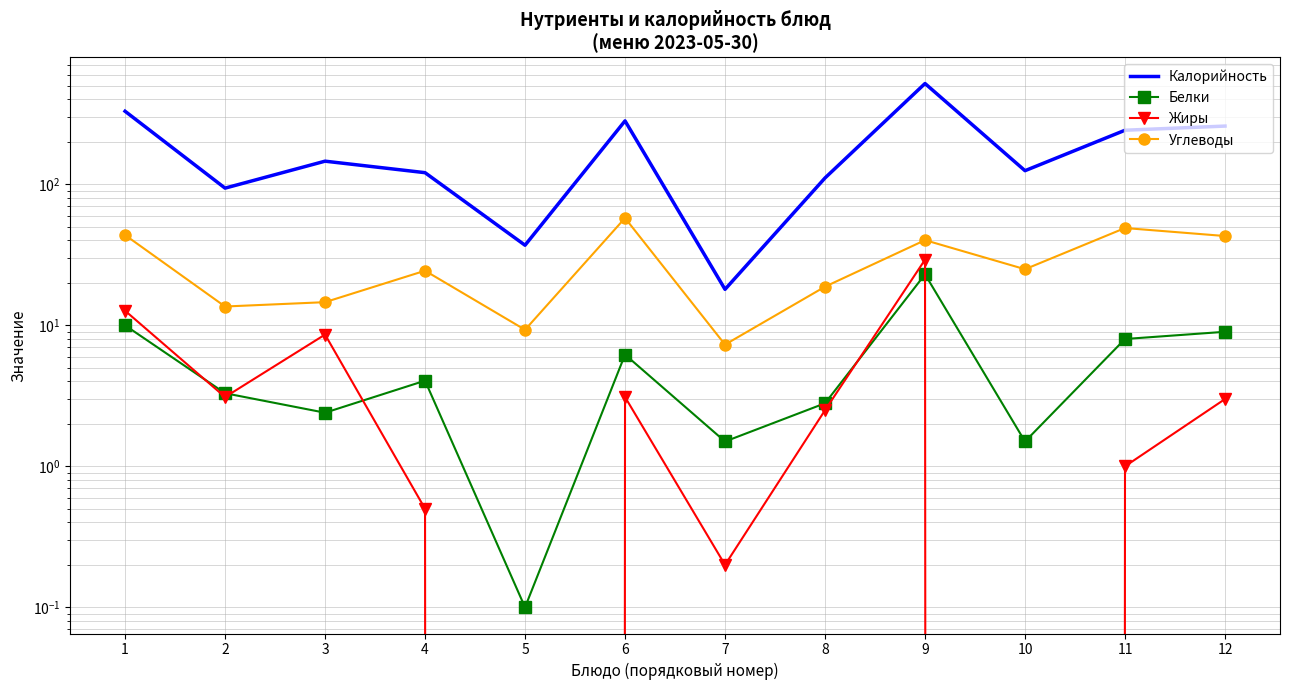

True or false: Жиры and Углеводы intersect in this chart.

False